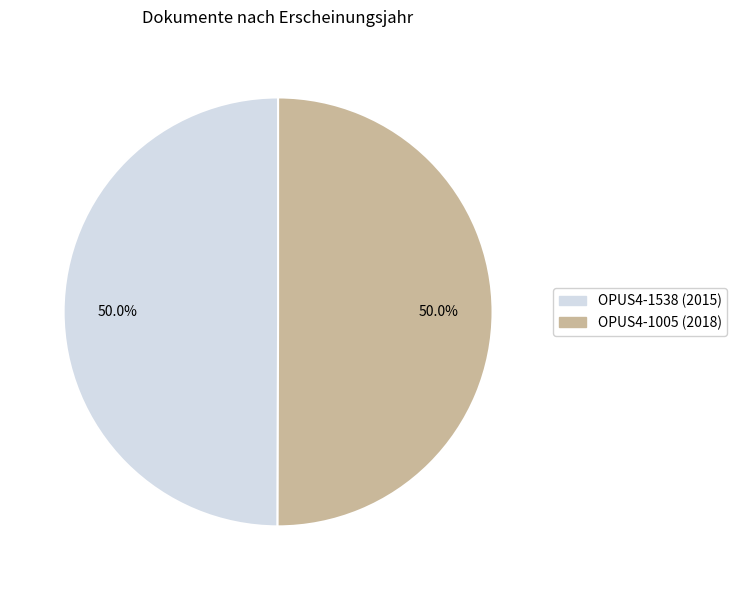

What percentage is NOT represented by OPUS4-1538?

50.0%